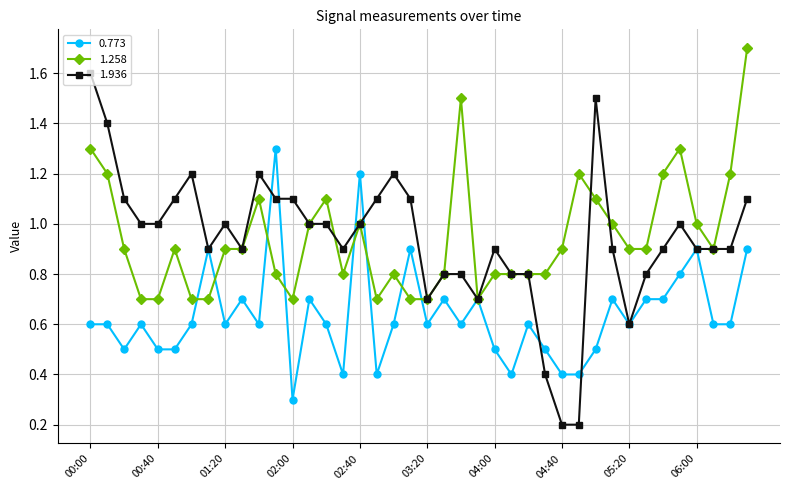

What is the lowest value of the 1.258 series?

0.7